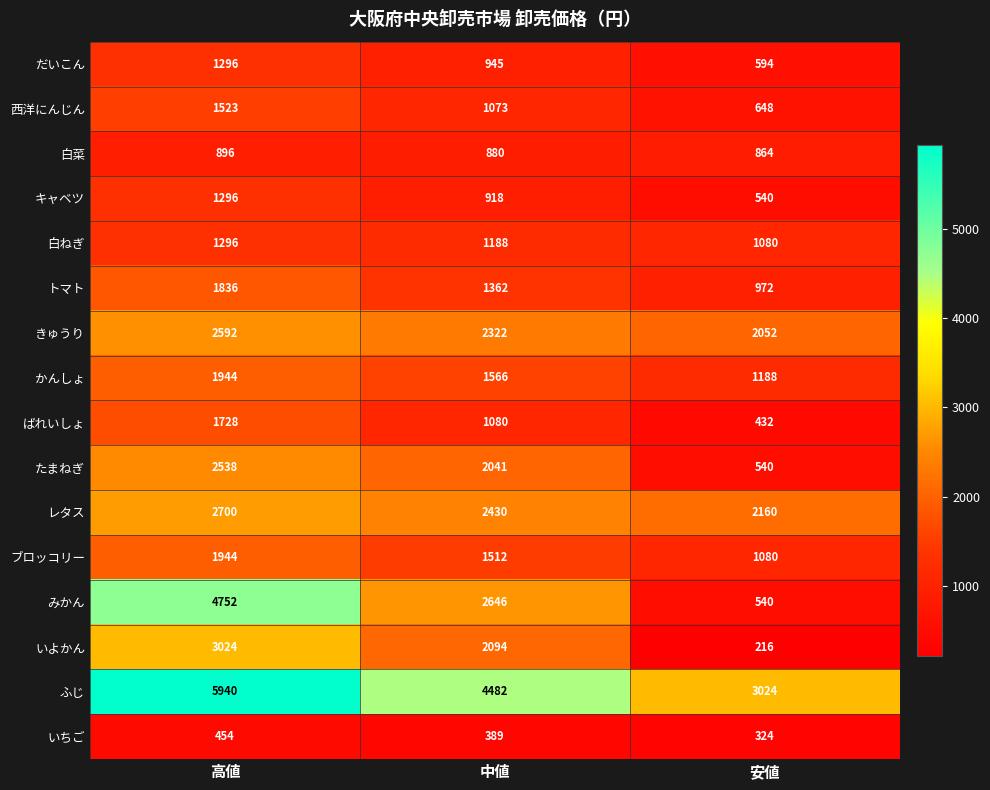

Rank the categories by いちご value from lowest to highest.

安値, 中値, 高値